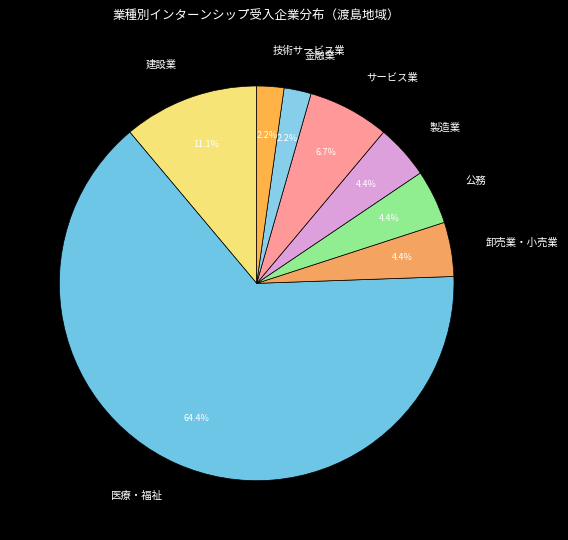

What is the largest slice in the pie chart?

医療・福祉